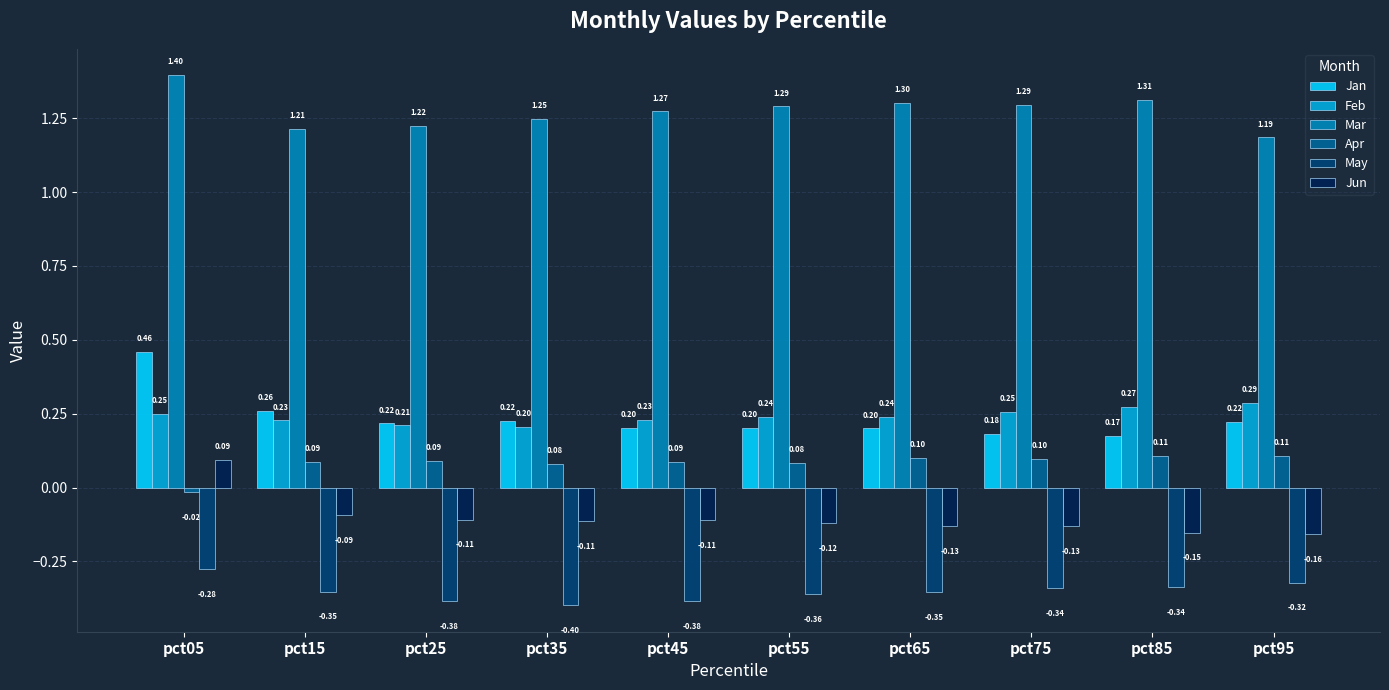

What is the average value of the Apr series?

0.1